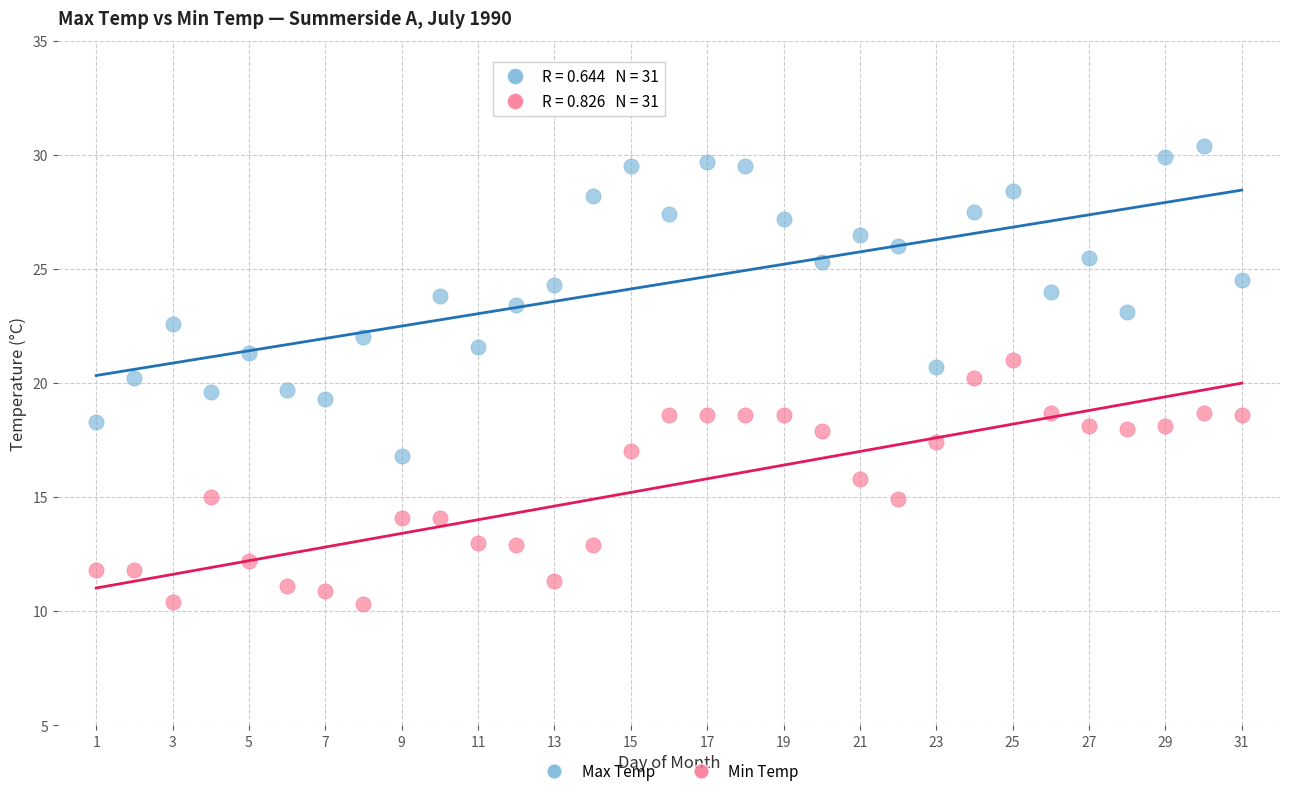

Which series has the widest spread of Y values?

Max Temp